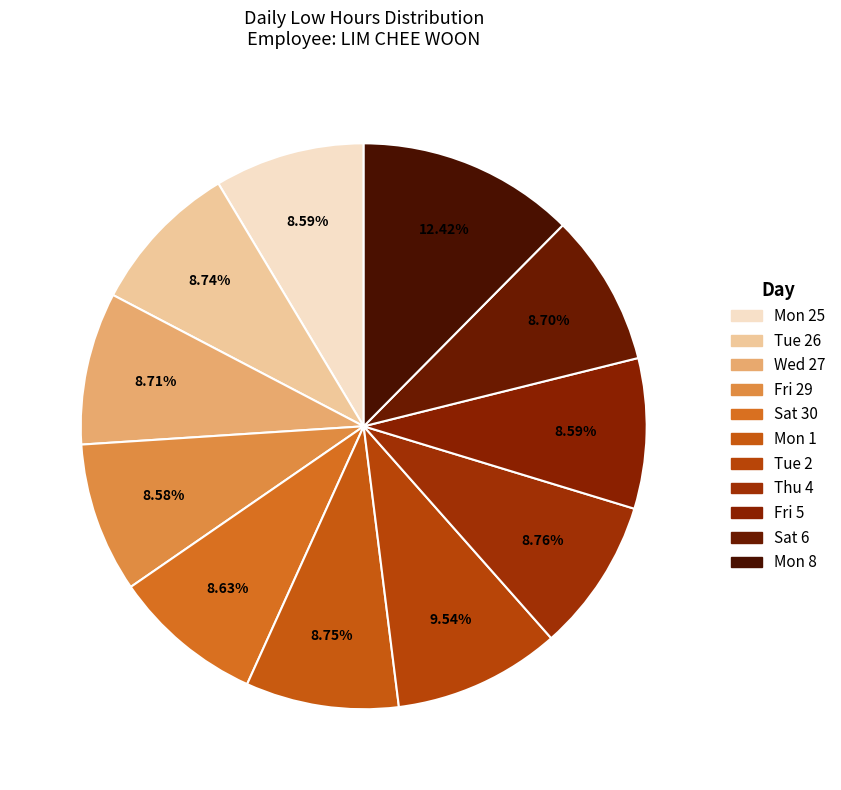

How many slices are in this pie chart?

11